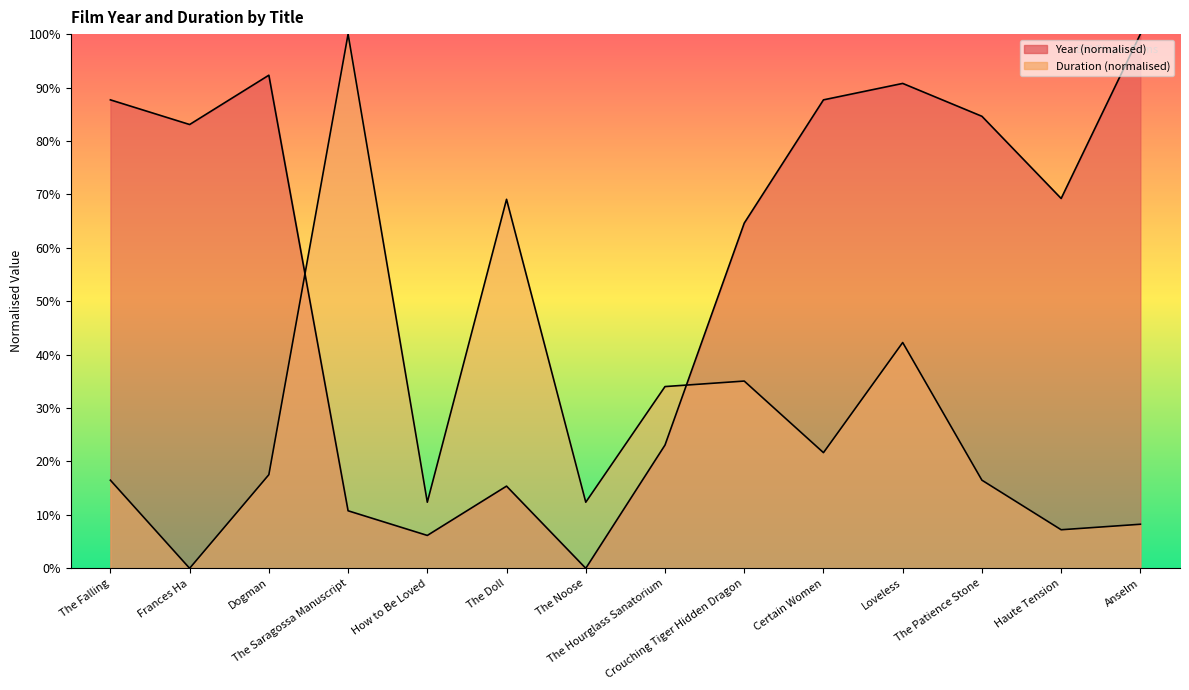

How many lines are shown in the chart?

2